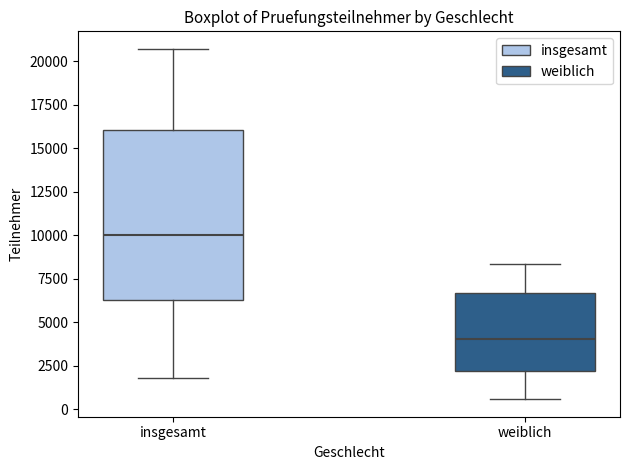

Where does the lower whisker of the box for weiblich end on the y-axis? The values are not printed on the chart, so give them approximately, as read against the axis.

500